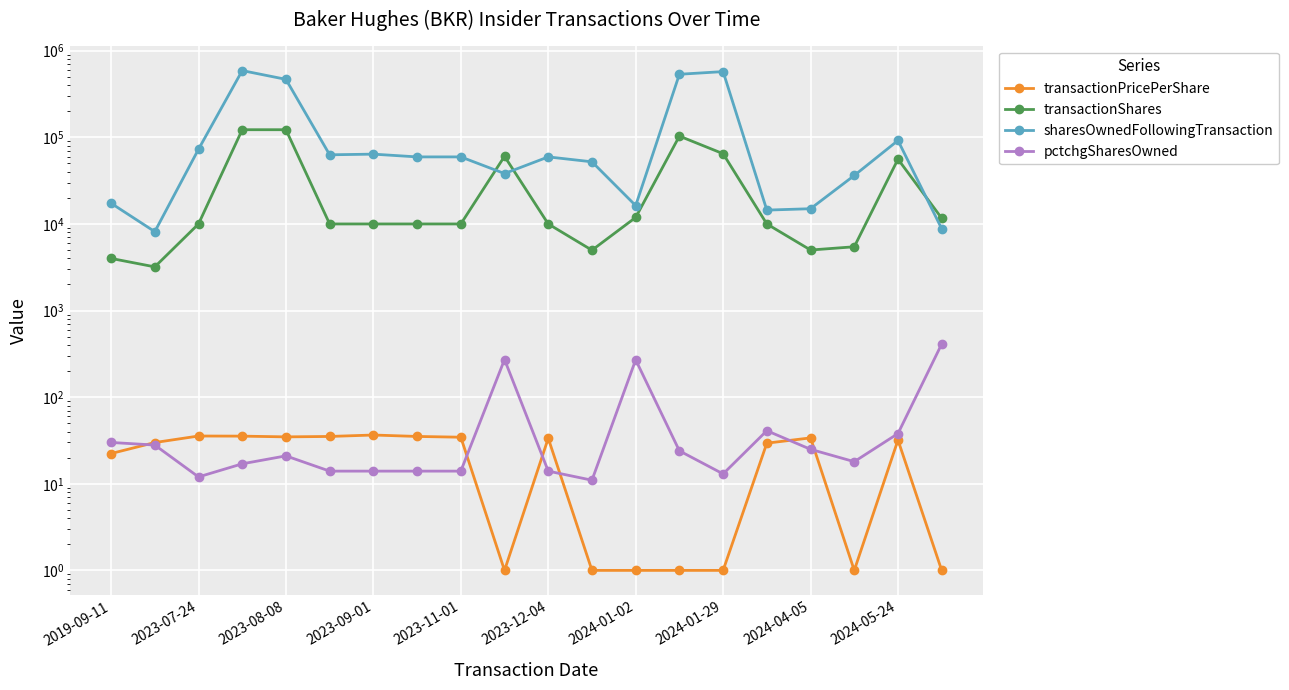

Between which two adjacent categories do pctchgSharesOwned and transactionPricePerShare first intersect?

2019-09-11 and 2023-07-24